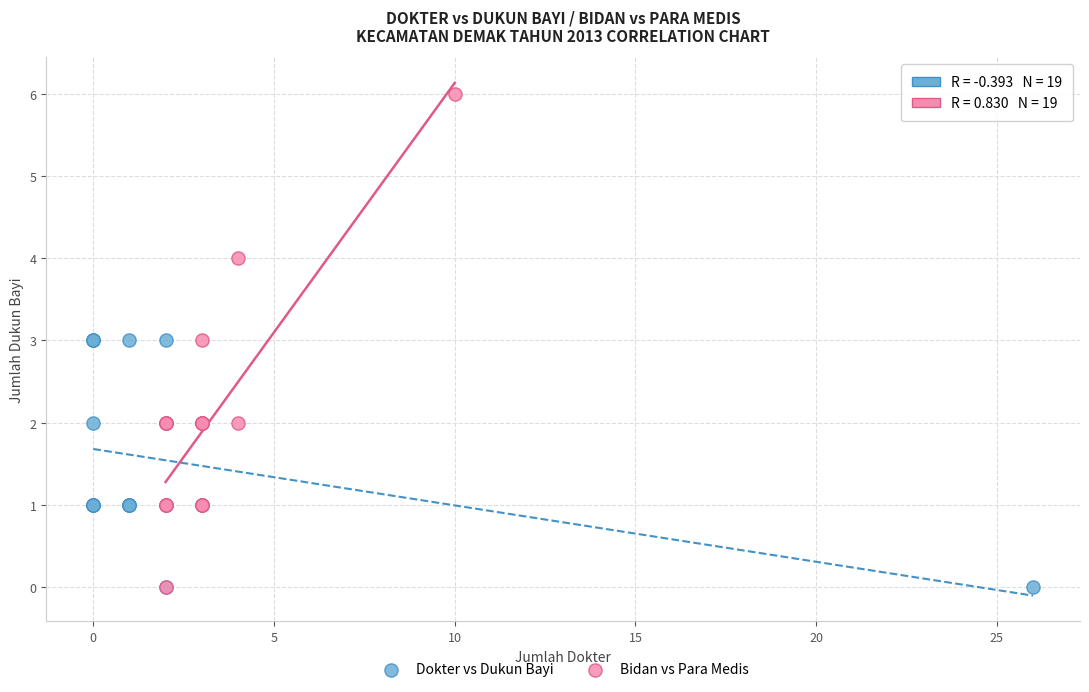

Which series reaches the maximum Y coordinate?

Bidan vs Para Medis